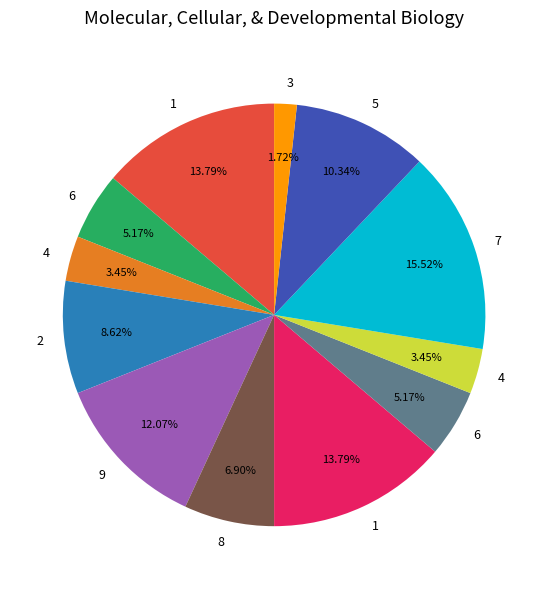

How many segments does this pie chart have?

12